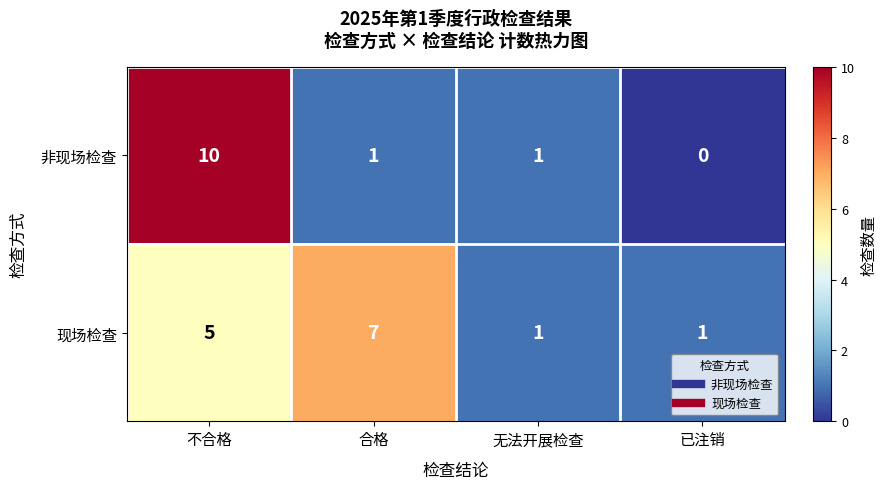

Which series changed the most between 合格 and 已注销?

现场检查